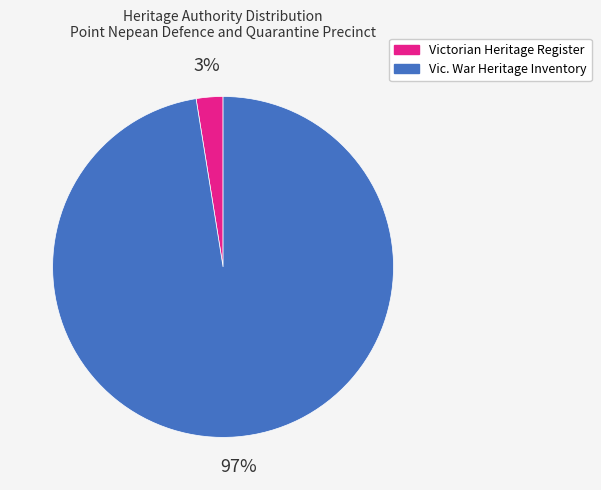

To the nearest percent, what is the average slice percentage?

50%